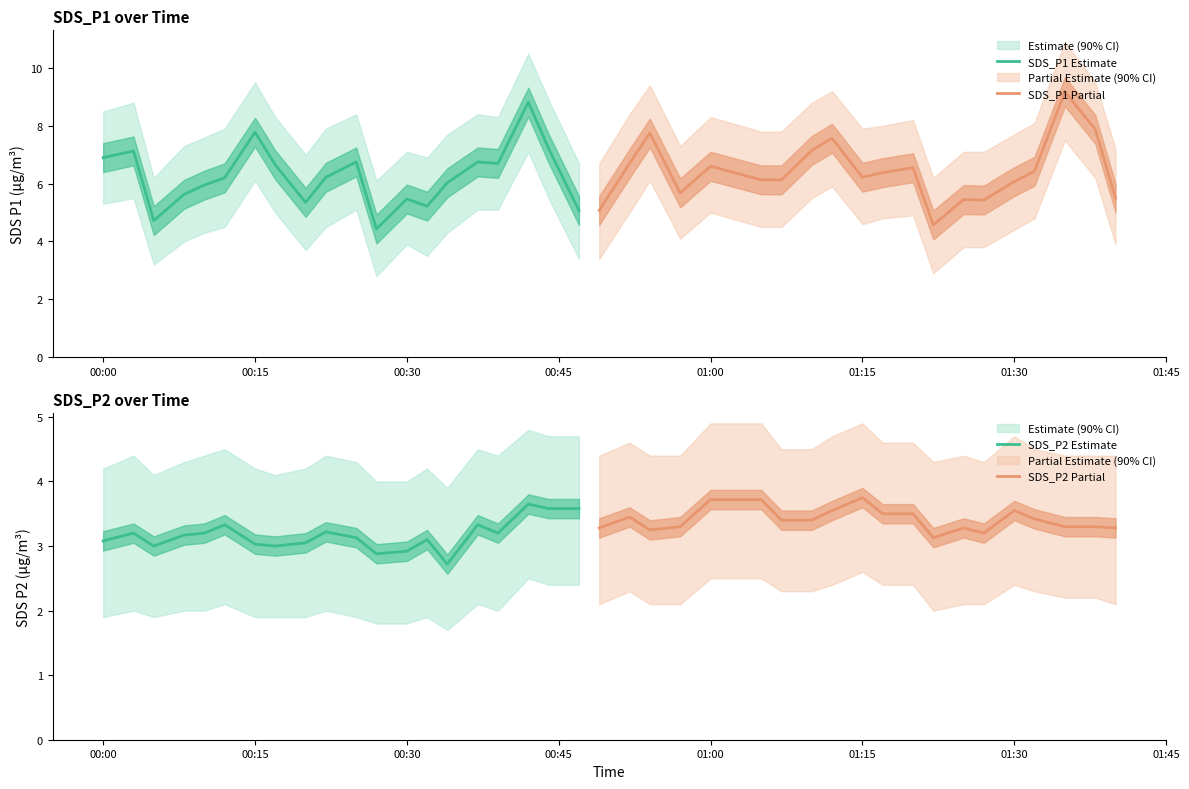

True or false: SDS_P1 Partial and SDS_P2 Estimate cross at least once.

False